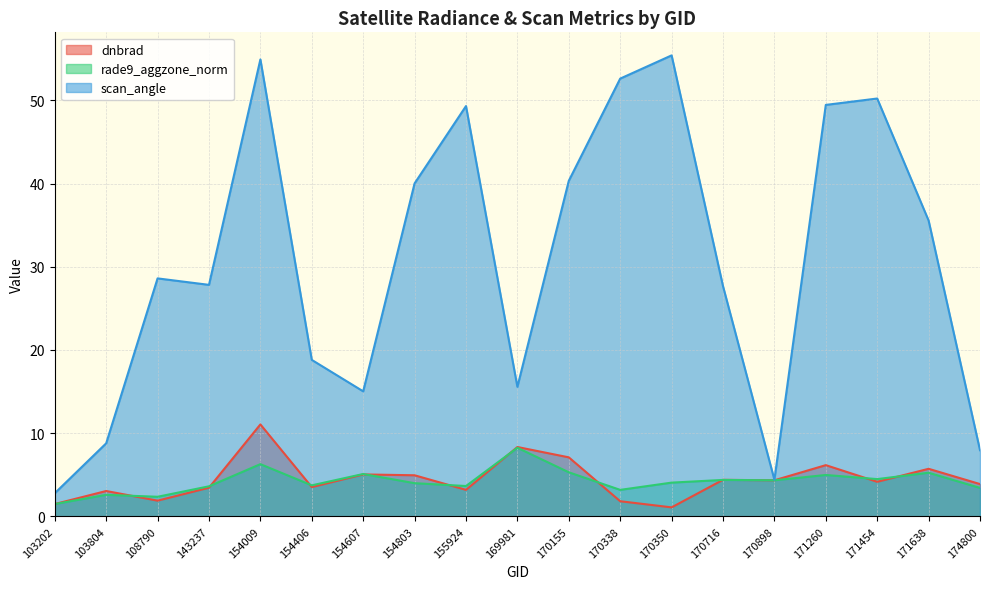

Reading right to left, what are all the values shown in this chart?

dnbrad: 3.9	5.7	4.2	6.2	4.3	4.4	1.1	1.8	7.1	8.3	3.2	4.9	5.0	3.5	11.1	3.4	1.9	3.1	1.5
rade9_aggzone_norm: 3.4	5.2	4.5	5.0	4.3	4.4	4.1	3.2	5.3	8.2	3.7	4.0	5.1	3.7	6.3	3.6	2.4	2.6	1.5
scan_angle: 8.0	35.6	50.2	49.4	4.4	27.7	55.4	52.6	40.3	15.6	49.3	40.0	15.0	18.8	54.9	27.8	28.6	8.8	2.8